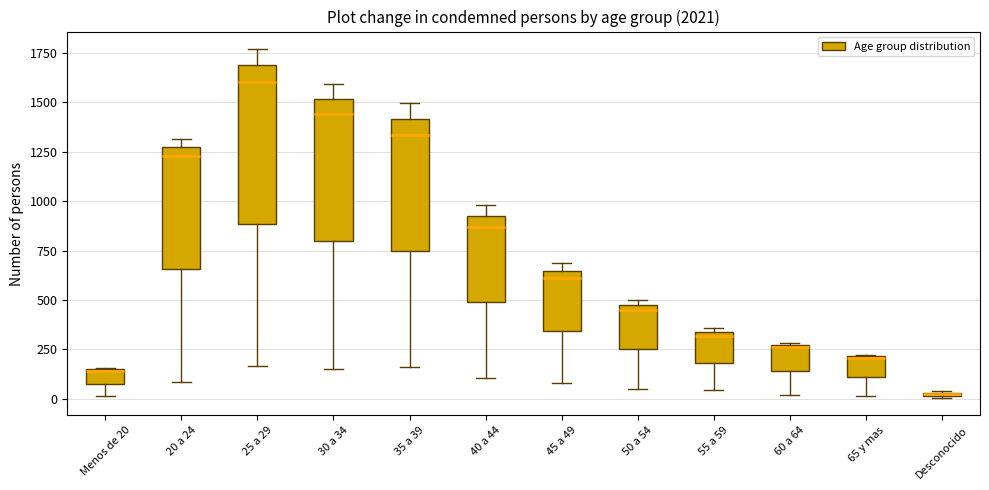

Which box is the tallest, from its lower edge to its upper edge?

25 a 29